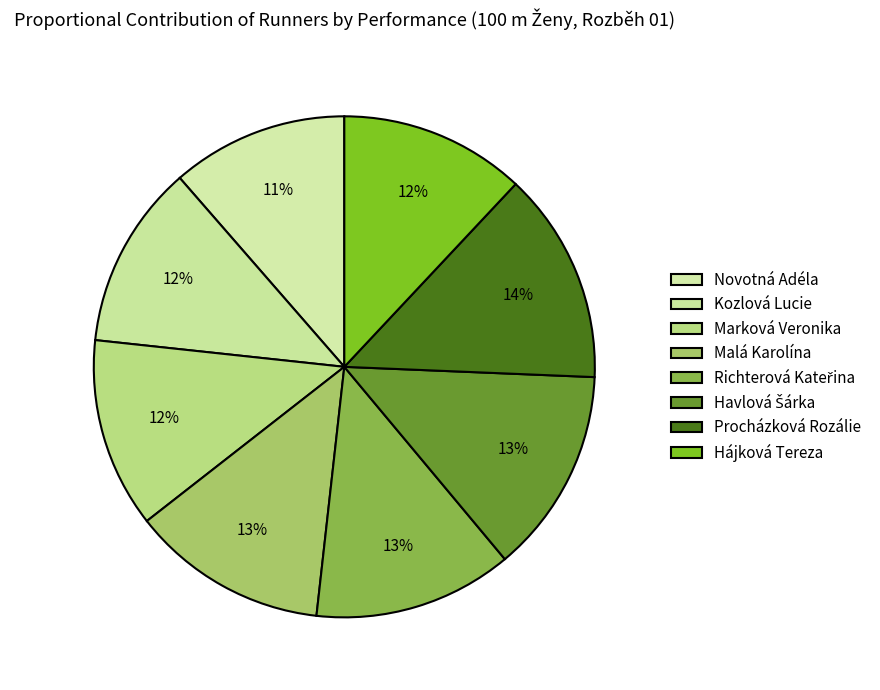

What is the change in value from Novotná Adéla to Procházková Rozálie?

+2.4